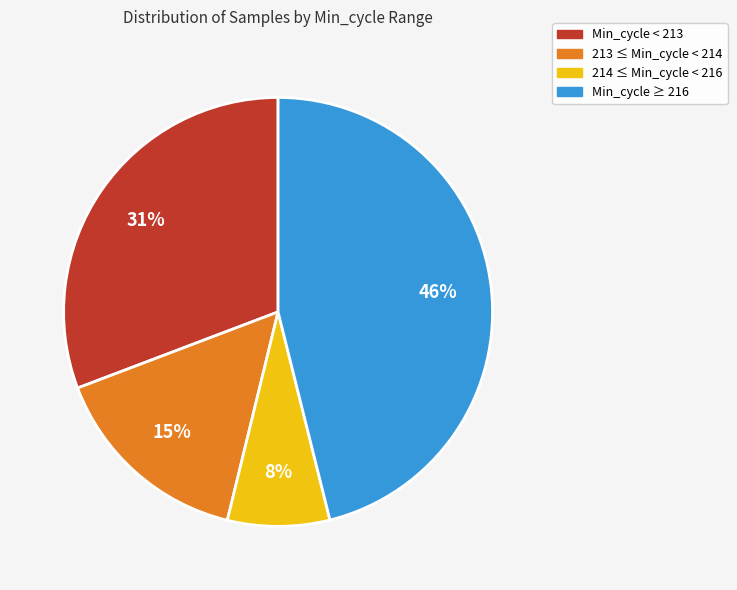

Count the number of slices in the pie.

4